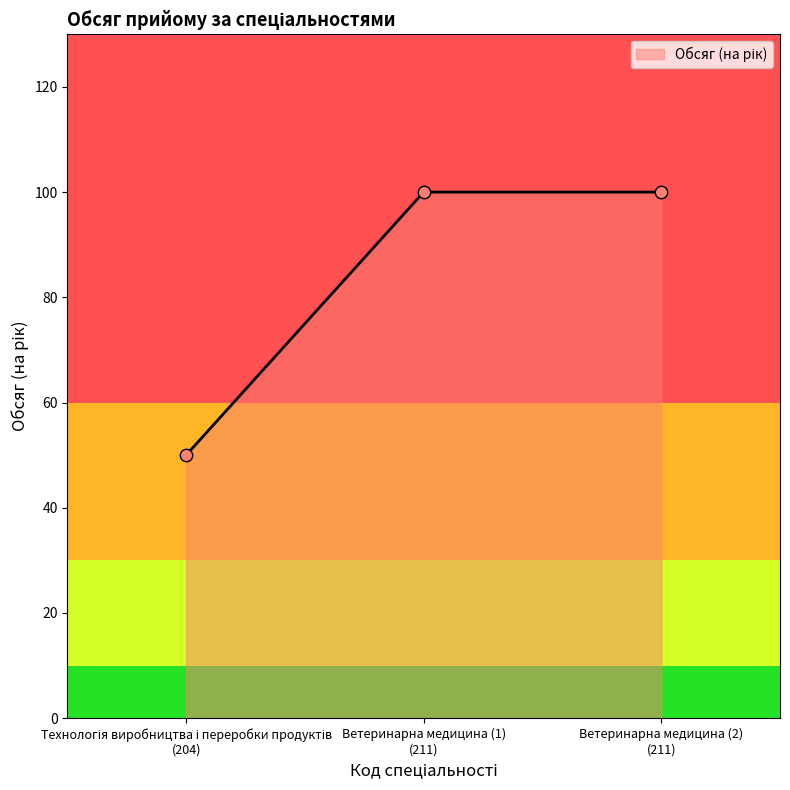

What is the ratio of the value at Ветеринарна медицина (2) (211) to the value at Ветеринарна медицина (1) (211)?

1.0